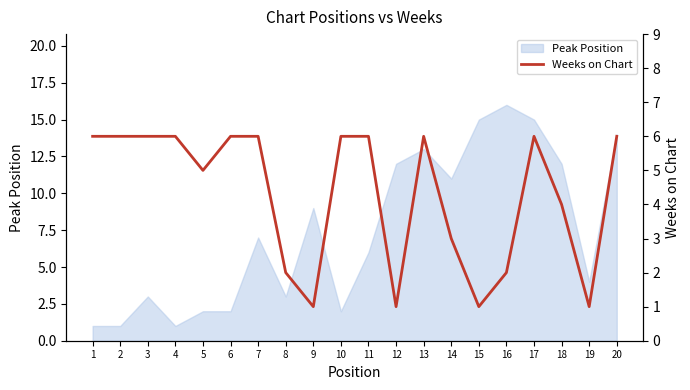

How many lines are shown in the chart?

1